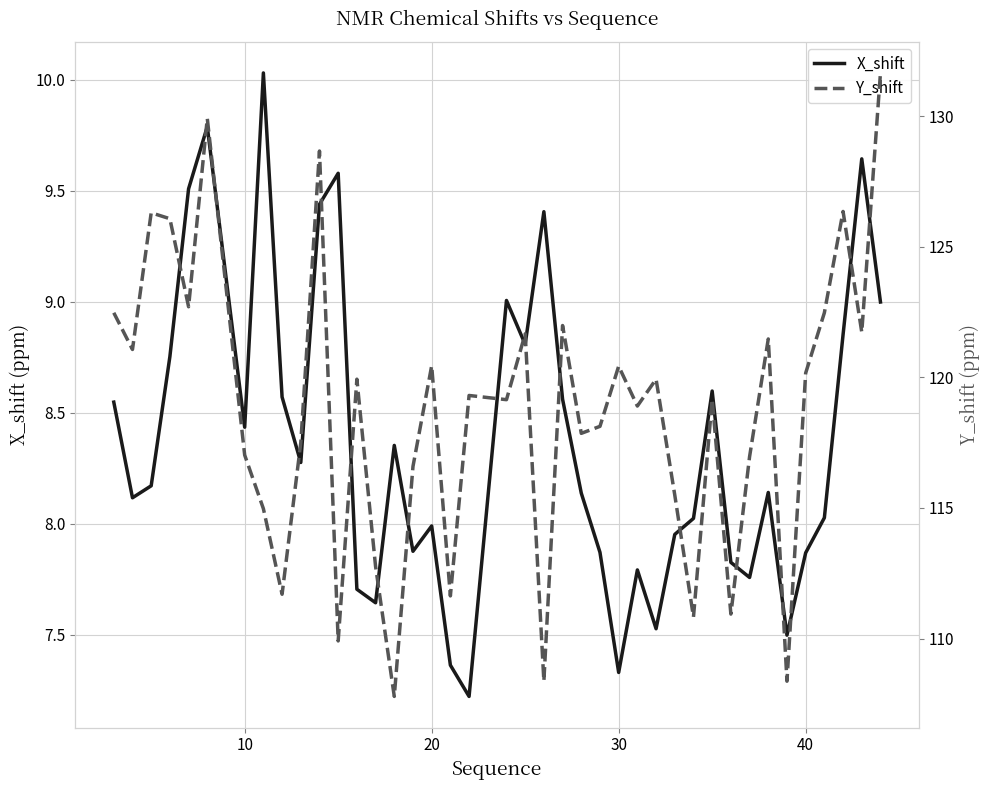

Reading right to left, transcribe all the data shown in this chart.

X_shift: 9.0	9.6	8.9	8.0	7.9	7.5	8.1	7.8	7.8	8.6	8.0	8.0	7.5	7.8	7.3	7.9	8.1	8.6	9.4	8.8	9.0	7.2	7.4	8.0	7.9	8.4	7.6	7.7	9.6	9.4	8.3	8.6	10.0	8.4	9.8	9.5	8.8	8.2	8.1	8.5
Y_shift: 131.7	121.7	126.3	122.5	120.2	108.4	121.5	117.0	110.9	119.2	110.8	115.5	119.9	118.9	120.4	118.1	117.9	122.0	108.4	121.7	119.1	119.3	111.6	120.4	116.6	107.8	112.8	119.9	109.9	128.7	117.5	111.7	115.0	117.0	129.9	122.7	126.1	126.3	121.1	122.5